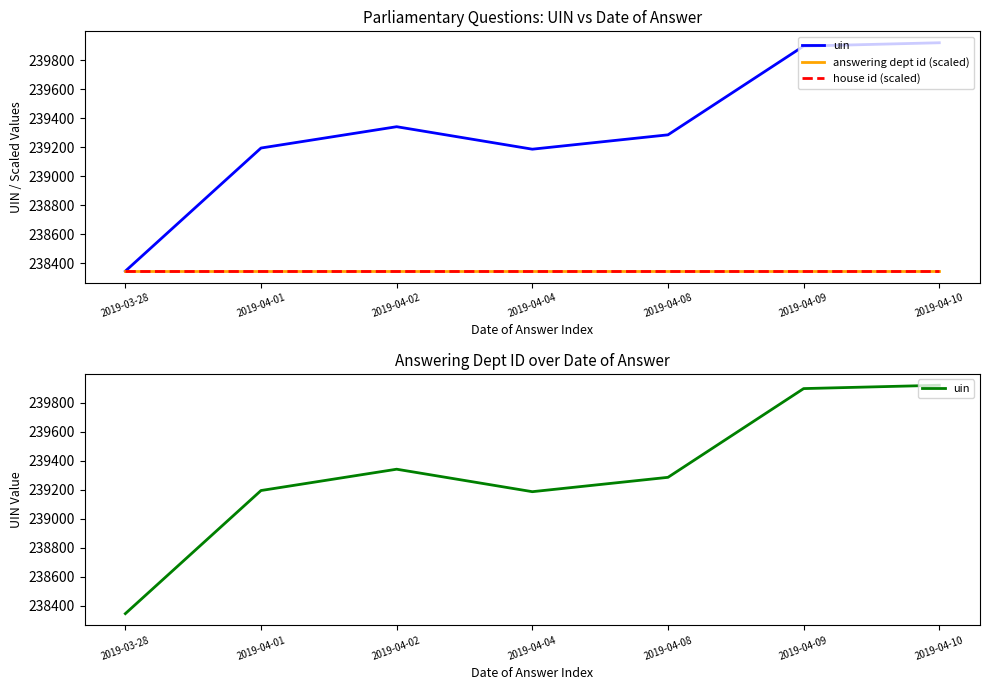

The answering dept id (scaled) series shows 238346.0 at 2019-04-01. True or false?

True